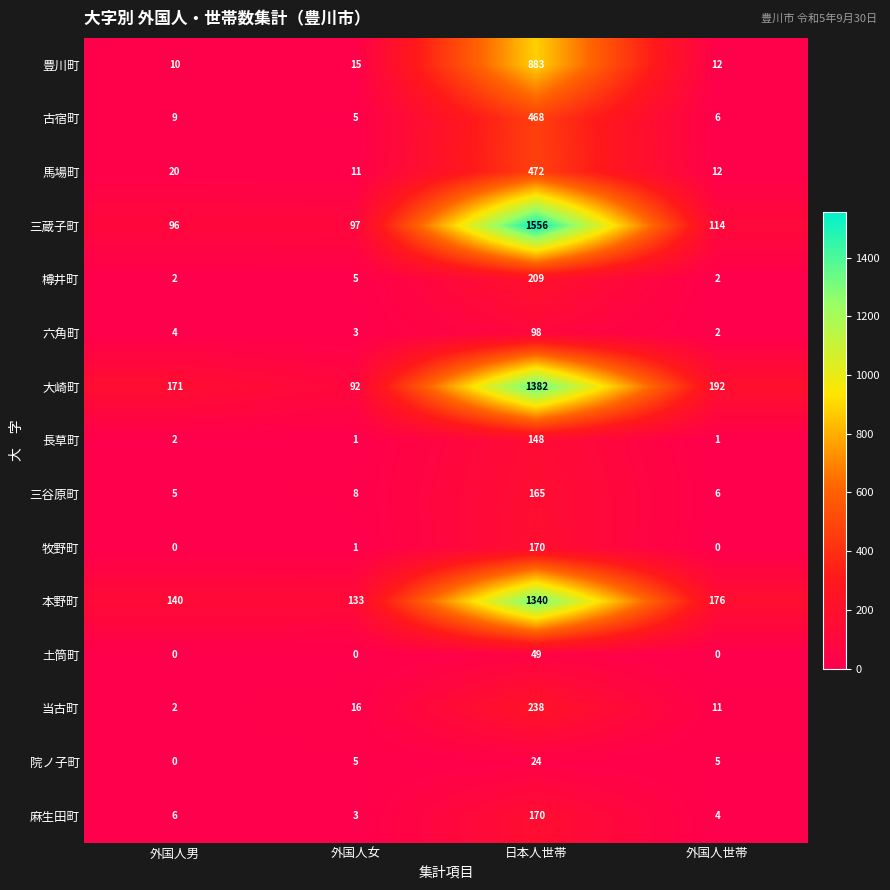

Is the value of 六角町 at 日本人世帯 greater than the value of 牧野町 at 外国人男?

Yes